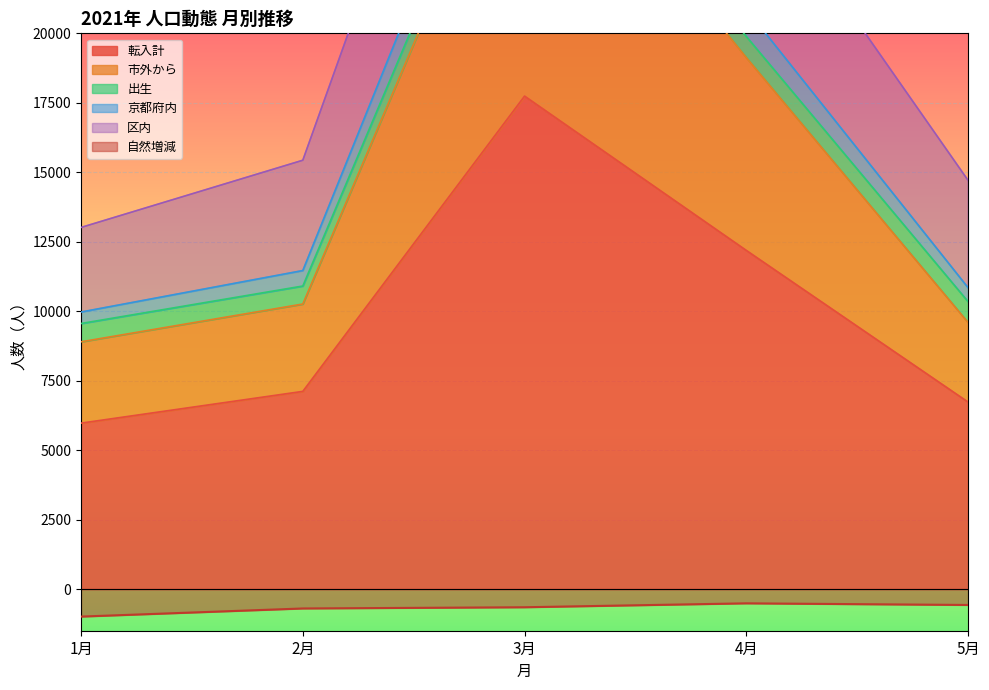

What is the minimum value for 自然増減?

-991